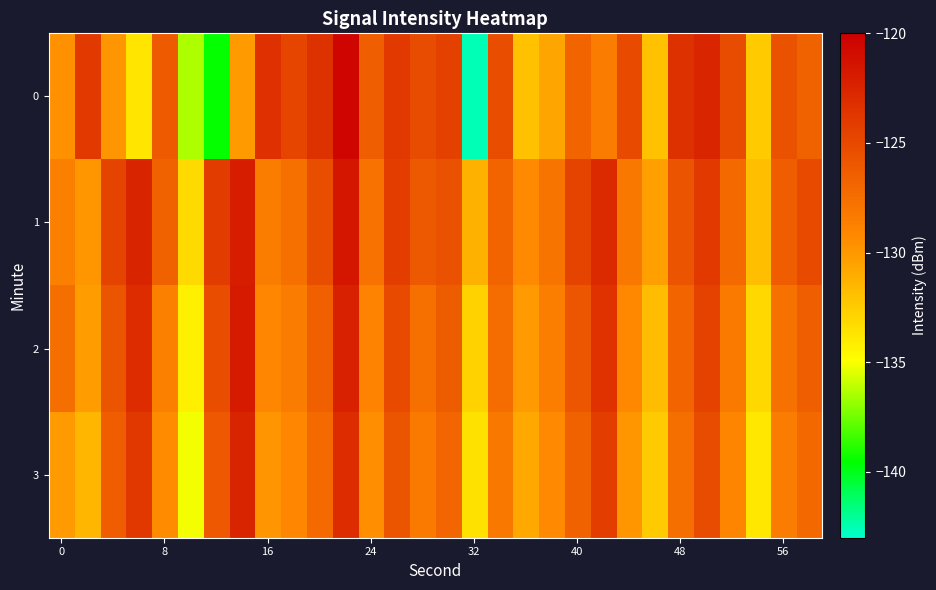

Reading left to right, what are all the values shown in this chart?

0: -129.7	-123.9	-129.9	-133.7	-126.1	-136.4	-139.4	-130.1	-123.3	-124.7	-123.4	-120.4	-126.4	-123.9	-125.1	-124.4	-142.6	-125.2	-132.0	-130.6	-126.8	-128.4	-125.1	-132.0	-123.4	-122.6	-125.2	-132.5	-125.6	-126.6
1: -128.7	-129.9	-124.7	-122.5	-126.6	-133.2	-124.1	-122.0	-128.5	-127.6	-125.3	-121.5	-127.8	-124.2	-126.1	-125.5	-131.2	-126.8	-129.3	-127.9	-124.6	-122.8	-128.1	-130.4	-125.7	-123.9	-127.2	-131.8	-126.3	-125.1
2: -127.5	-130.2	-125.8	-123.1	-128.7	-134.2	-125.3	-121.8	-129.1	-128.4	-126.5	-122.3	-128.9	-125.1	-127.6	-126.2	-132.8	-127.4	-130.1	-128.6	-125.9	-123.5	-129.2	-131.7	-126.8	-124.5	-128.3	-133.1	-127.7	-126.4
3: -130.1	-131.5	-126.3	-123.8	-129.4	-135.1	-126.0	-122.5	-129.8	-129.1	-127.2	-123.0	-129.6	-125.8	-128.3	-126.9	-133.5	-128.1	-130.8	-129.3	-126.6	-124.2	-129.9	-132.4	-127.5	-125.2	-129.0	-133.8	-128.4	-127.1